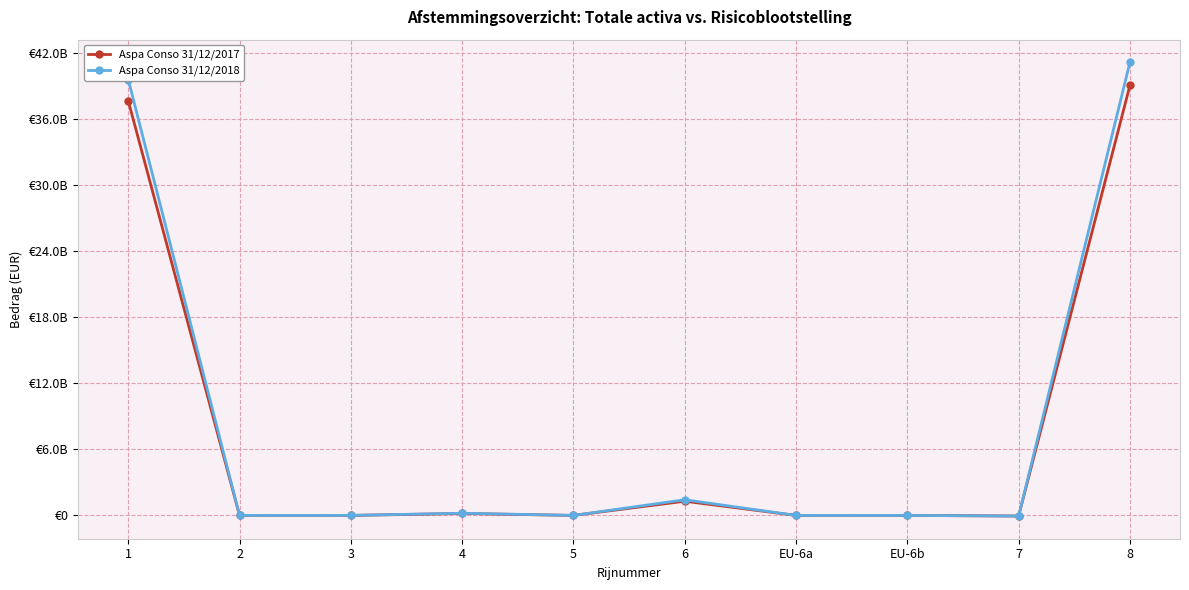

After their last crossing, which series has the higher values: Aspa Conso 31/12/2018 or Aspa Conso 31/12/2017?

Aspa Conso 31/12/2018